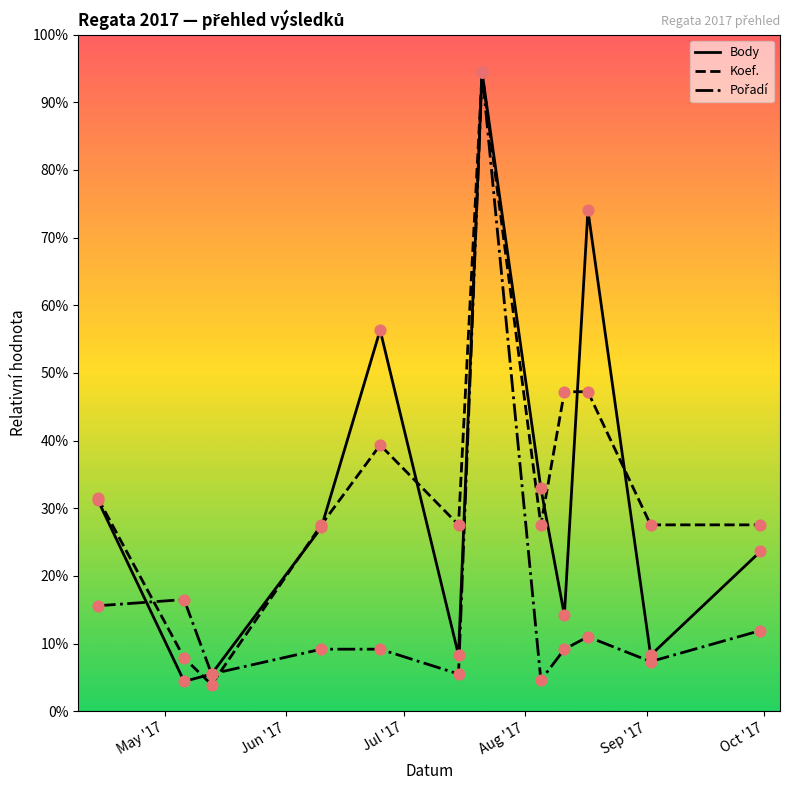

Which series contains the highest Y value?

Body